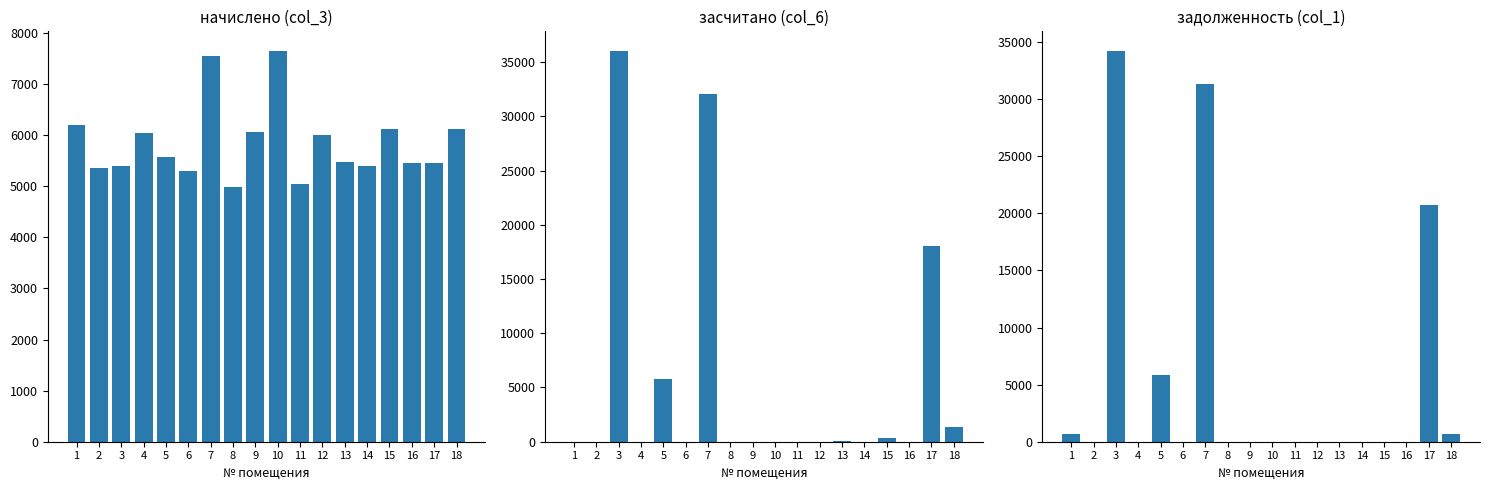

How many bars are there in each group?

3